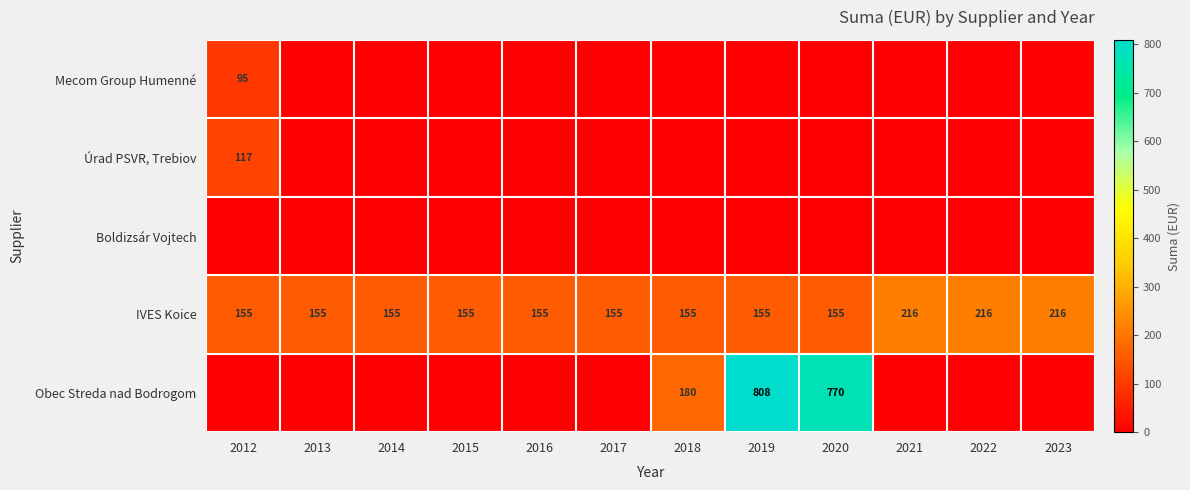

What is the lowest value of the IVES Koice series?

155